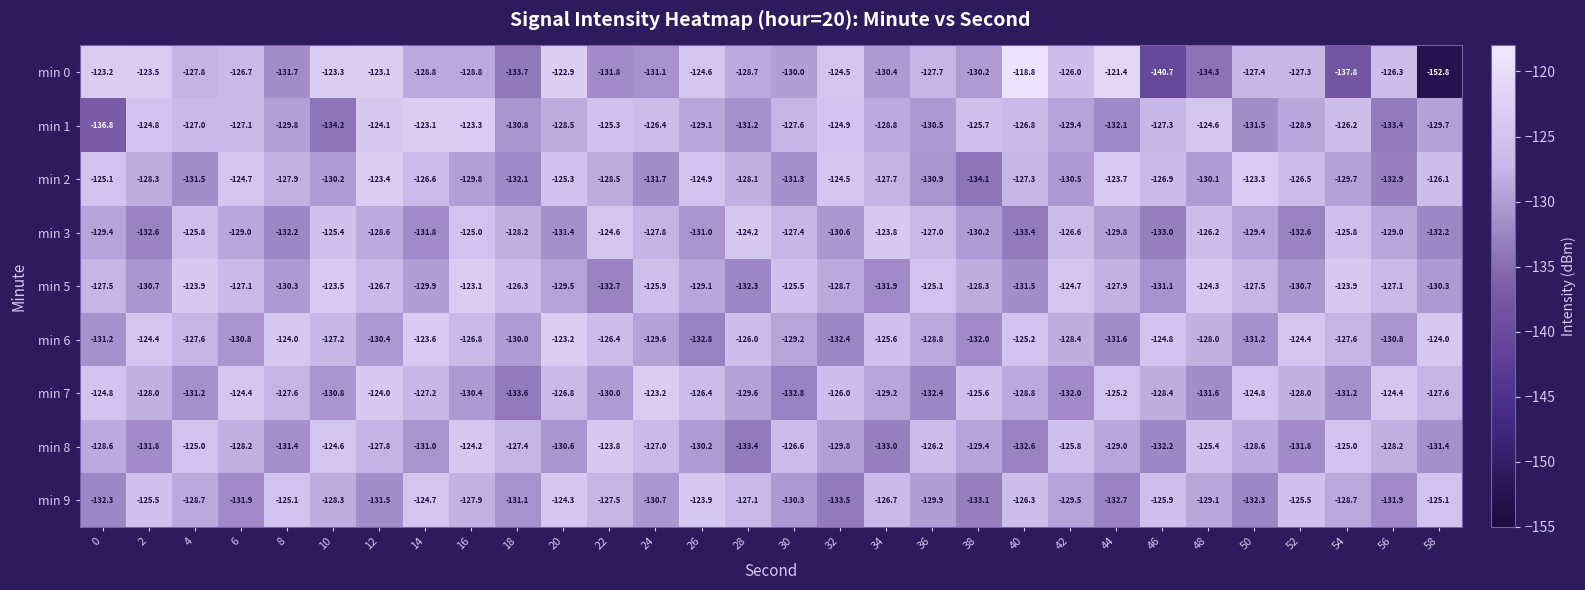

How many data points does each series have?

30